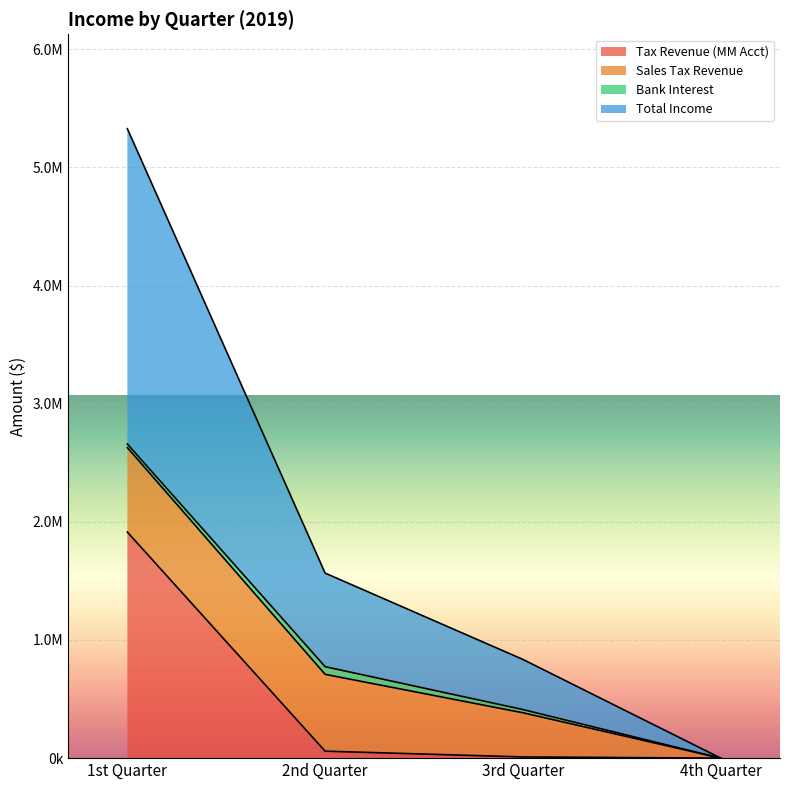

What are all the series names shown in the legend?

Tax Revenue (MM Acct), Sales Tax Revenue, Bank Interest, Total Income